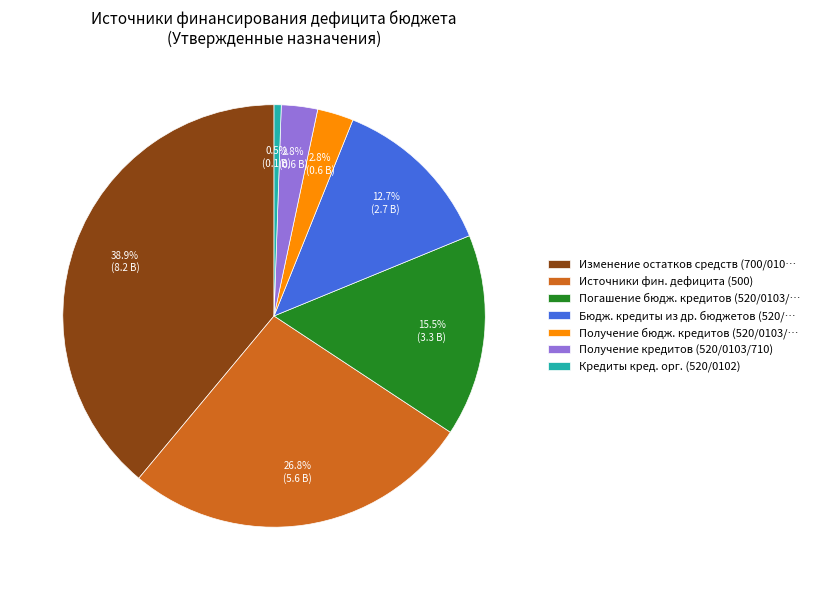

Count the number of slices in the pie.

7